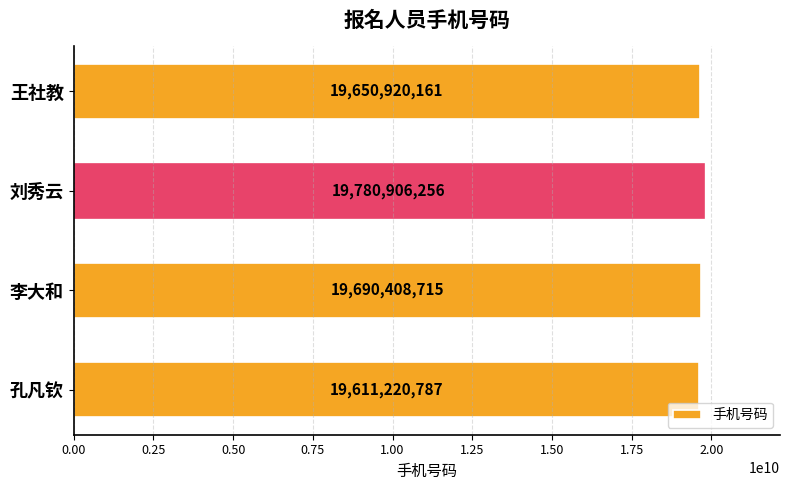

What is the sum of the values at 孔凡钦 and 王社教?

39262140948